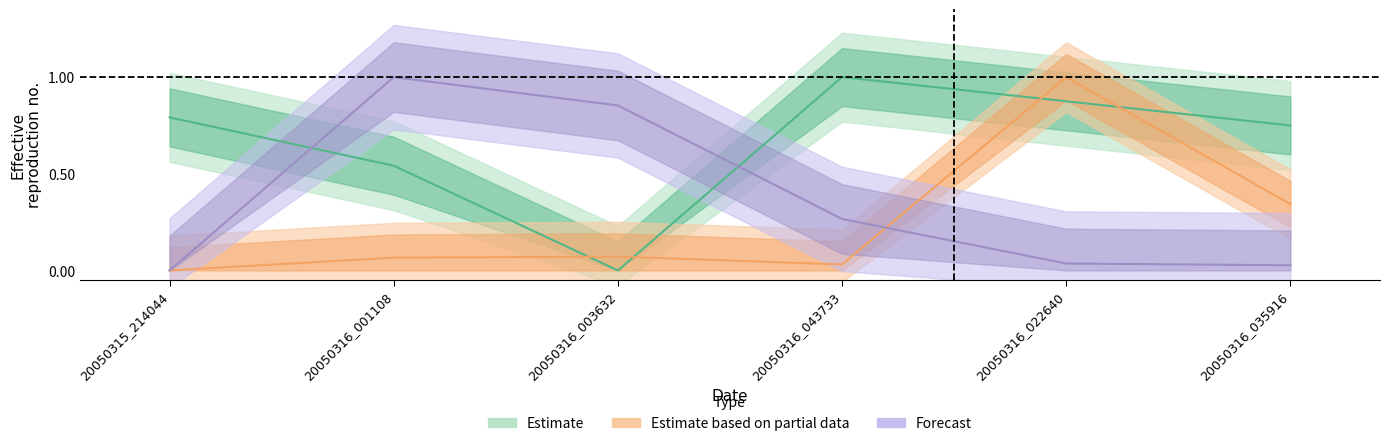

Read the Alt1 value at 20050316_043733.

0.3